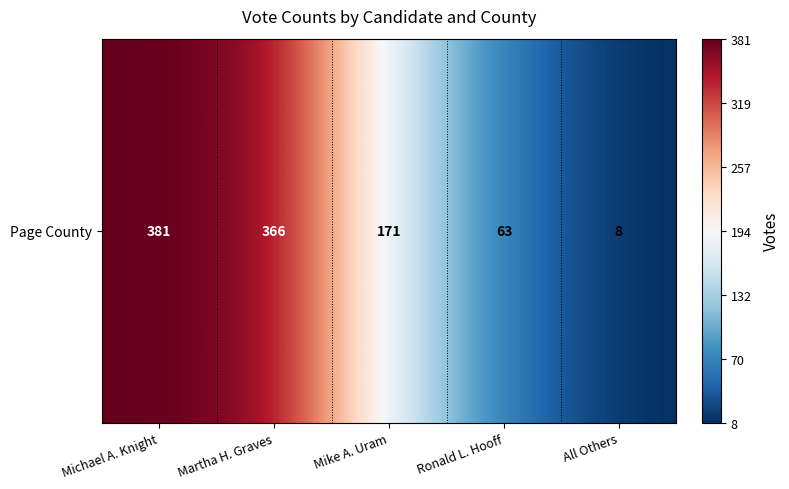

What is the smallest value displayed?

8